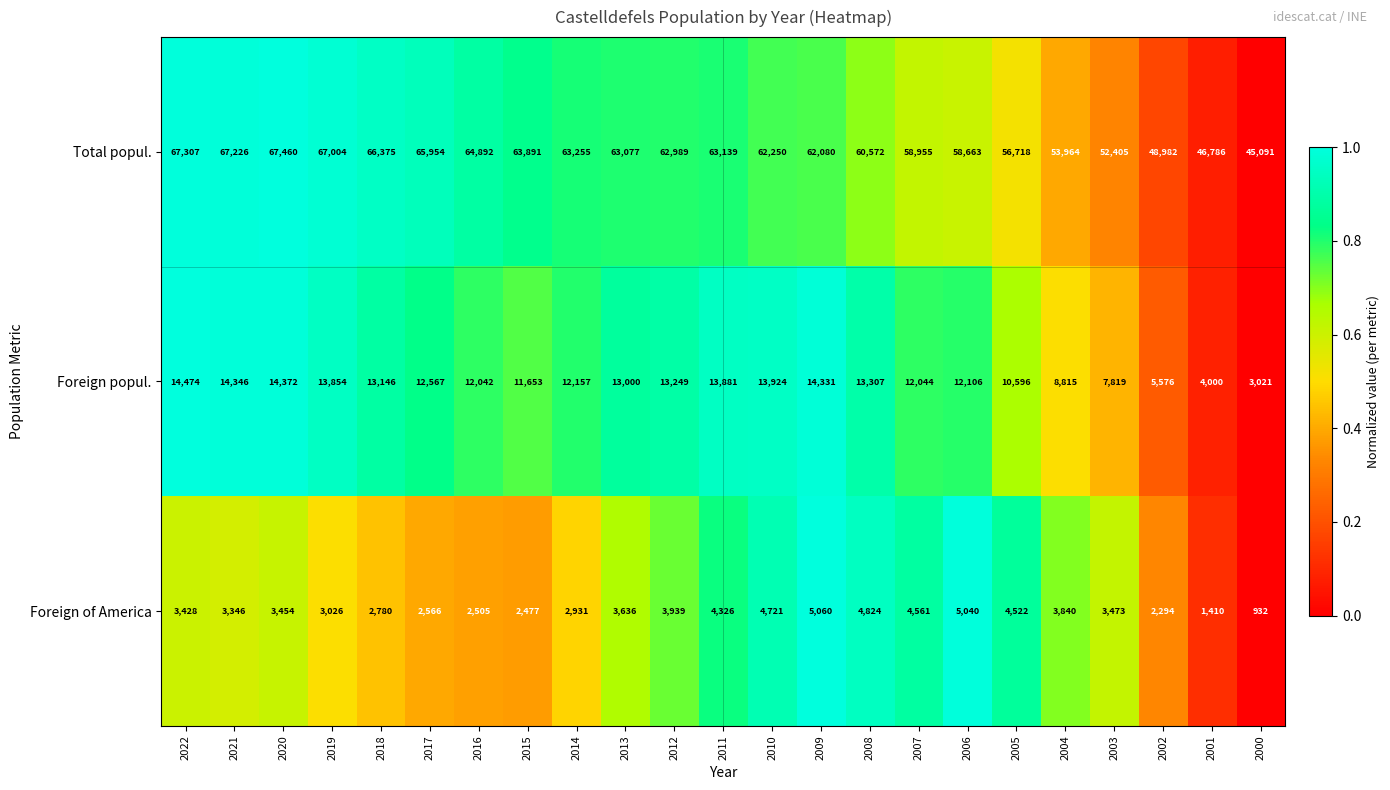

Which series has the largest total across all categories?

Total popul.